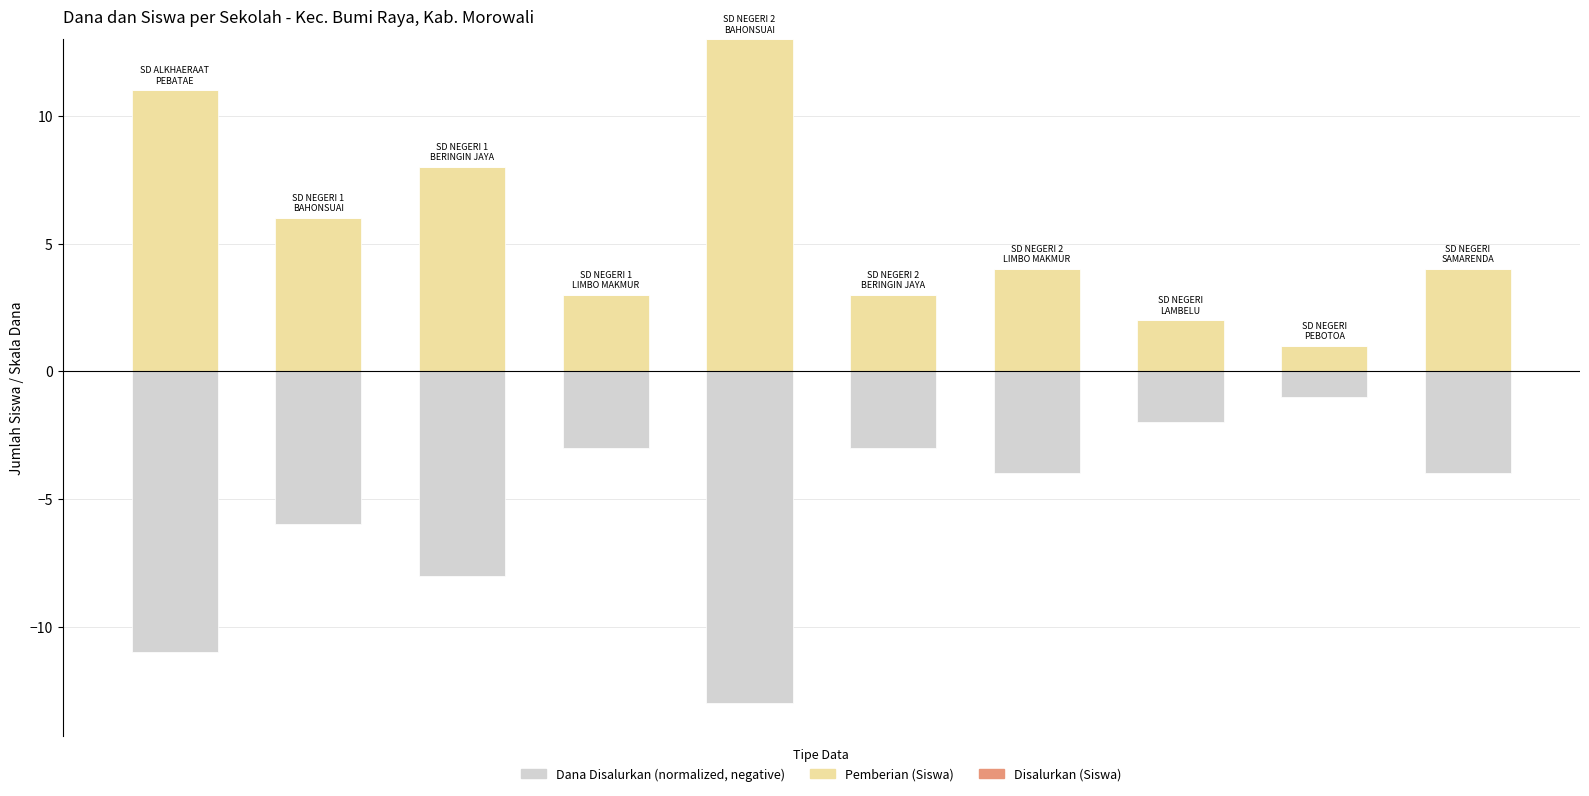

Rank the series by their maximum value, from highest to lowest.

Pemberian (Siswa), Disalurkan (Siswa), Dana Disalurkan